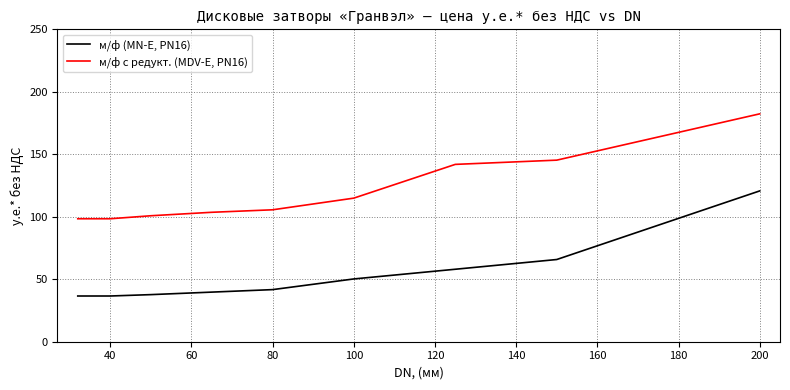

List the series in order of their peak value, highest first.

м/ф с редукт. (MDV-E, PN16), м/ф (MN-E, PN16)